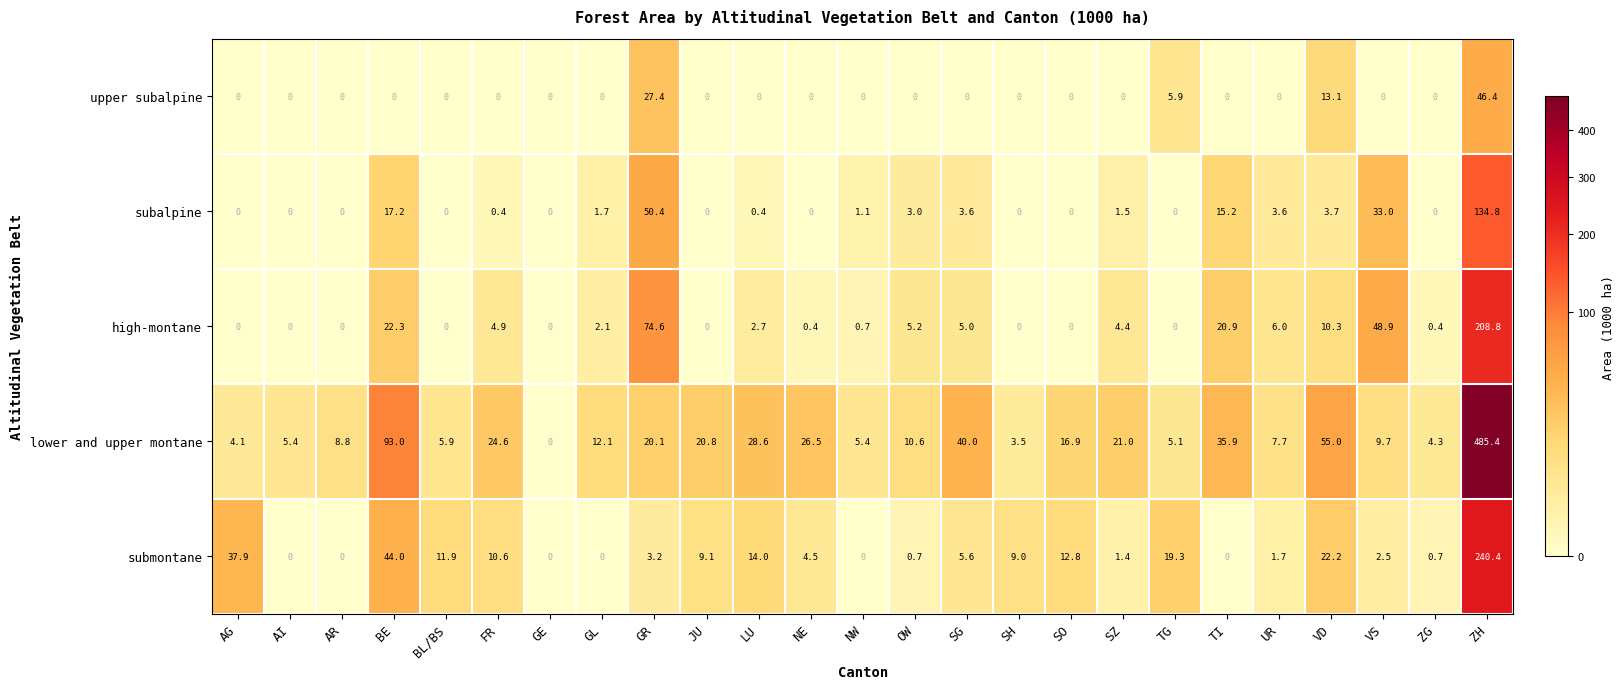

Which series changed the most between GR and SH?

high-montane